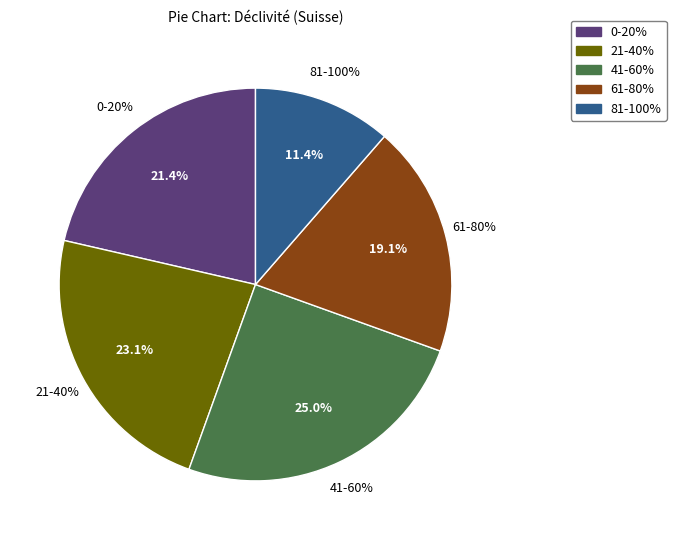

To the nearest percent, what is the average slice percentage?

20%